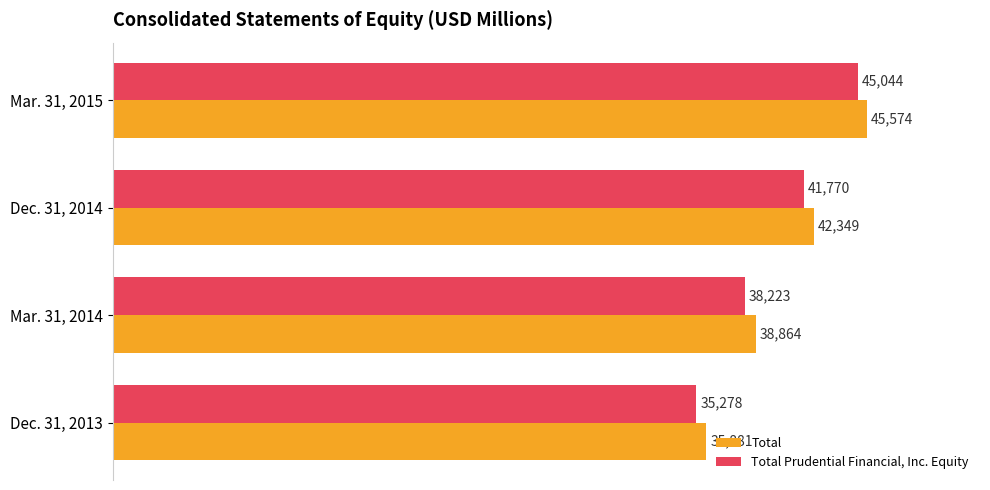

True or false: Total Prudential Financial, Inc. Equity has a value of 38223 at Mar. 31, 2014.

True